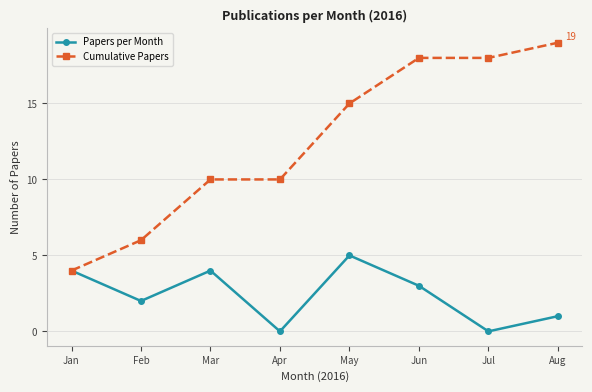

Reading left to right, list all the values displayed in this chart.

Papers per Month: 4	2	4	0	5	3	0	1
Cumulative Papers: 4	6	10	10	15	18	18	19